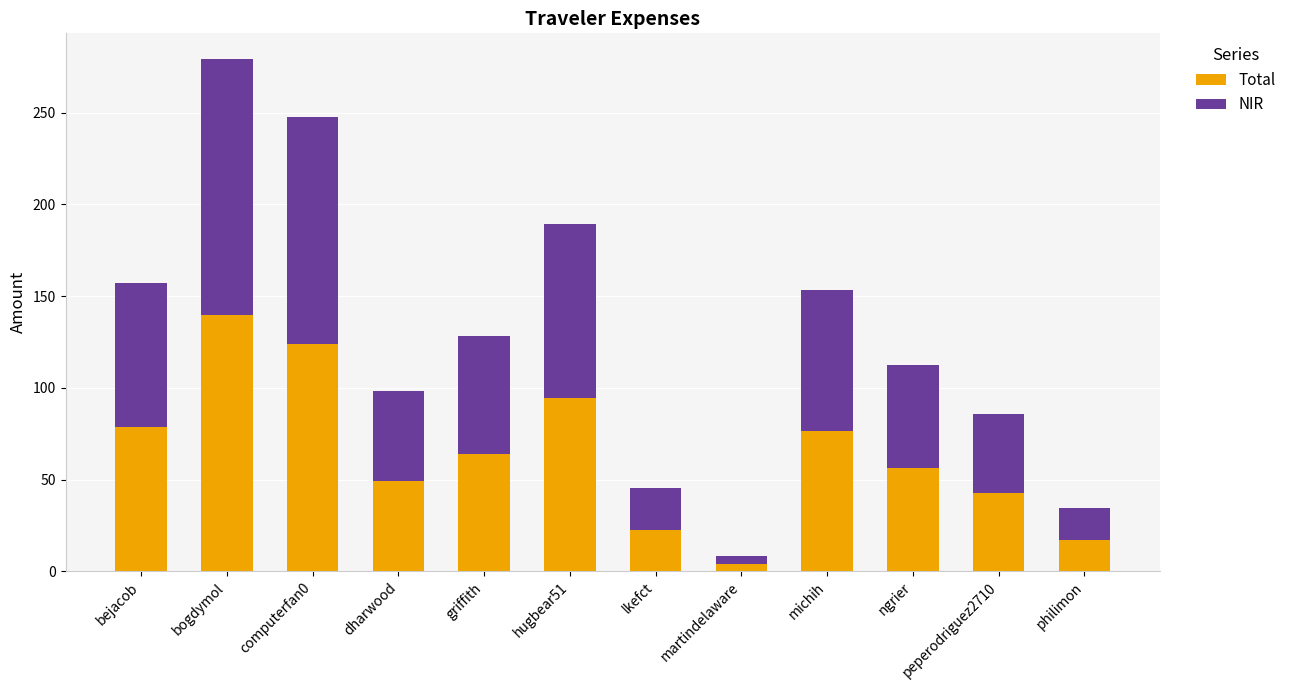

What is the highest value of the Total series?

139.6